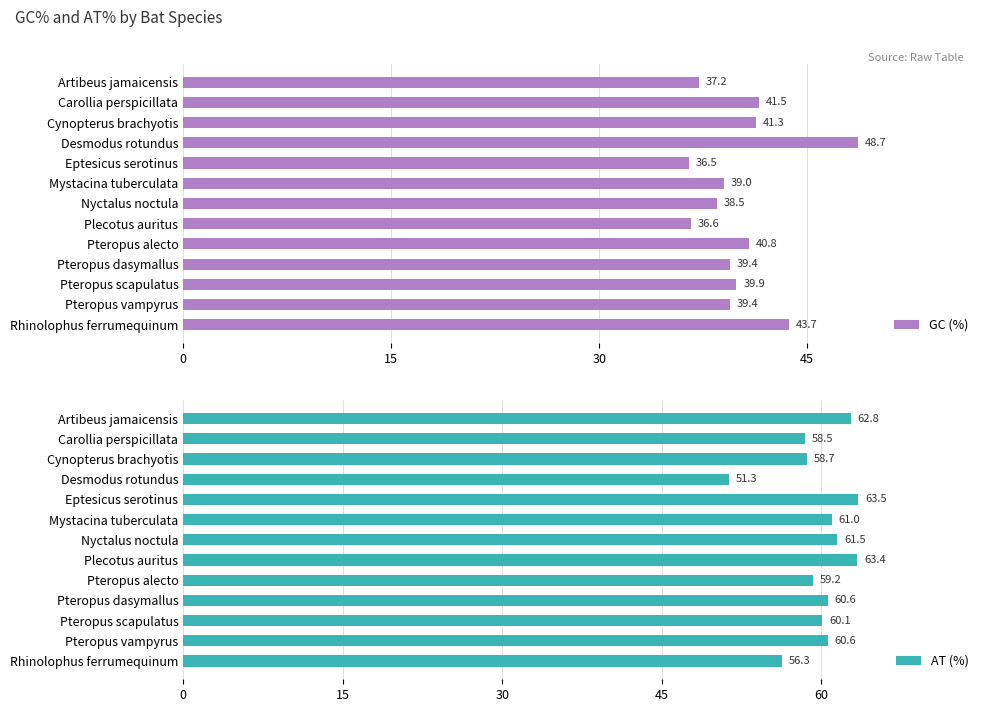

Is it true that GC (%) equals 9.4 at Carollia perspicillata?

False